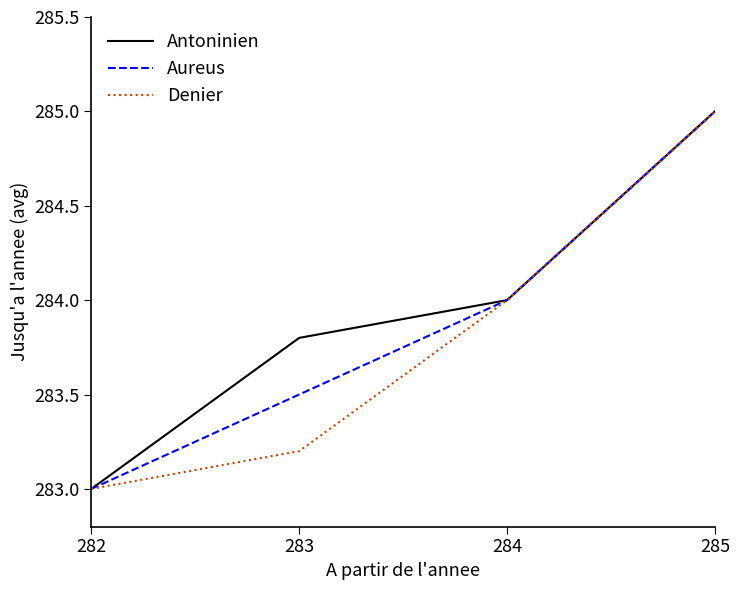

True or false: Aureus has a value of 86.1 at 283.

False